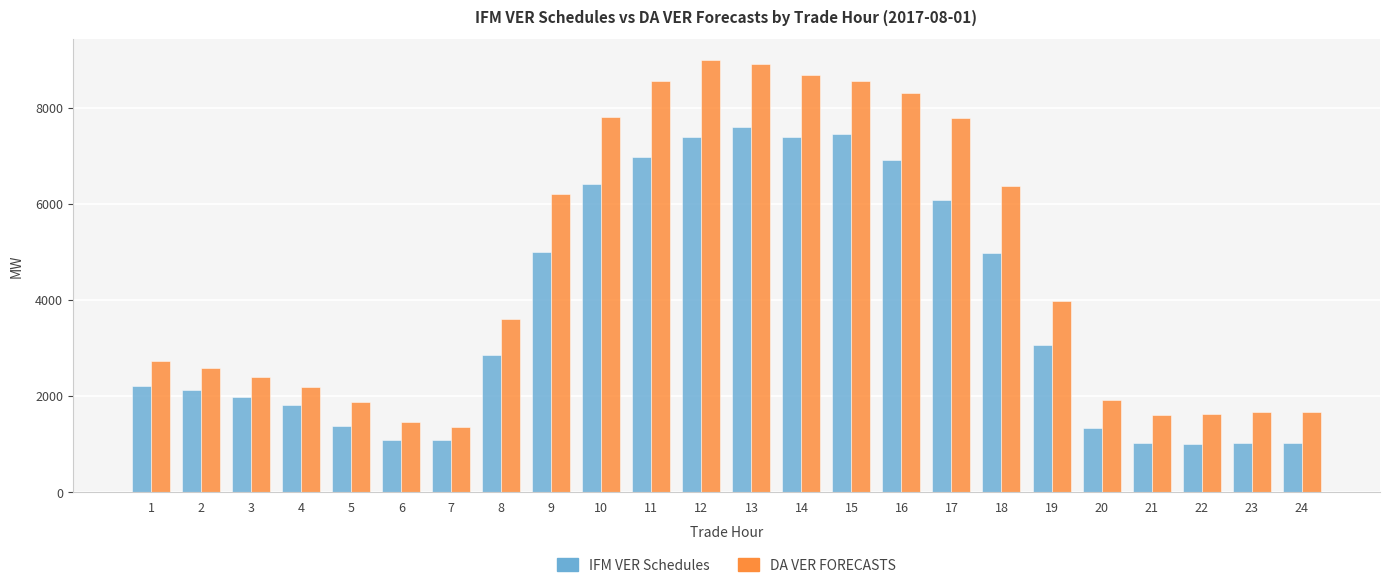

What is the total value across all series at 19?

7035.6